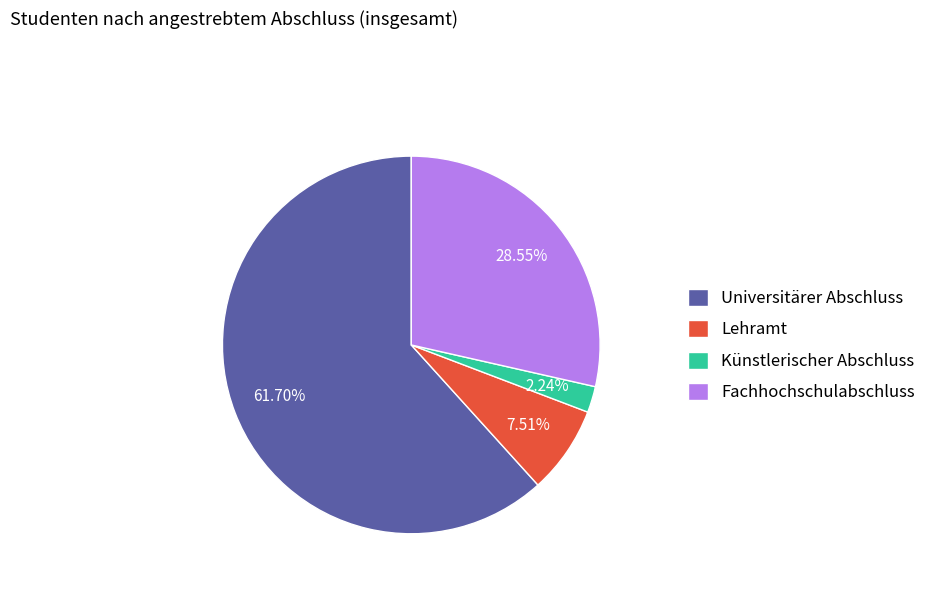

To the nearest percent, what is the average slice percentage?

25%